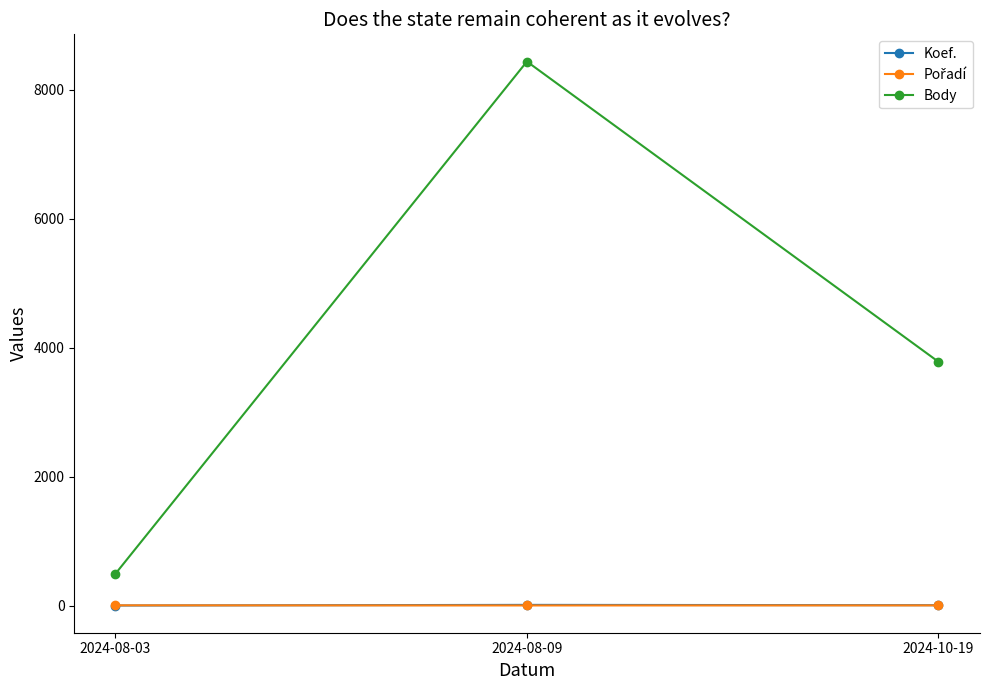

Does the chart display data point markers on the line(s)?

Yes